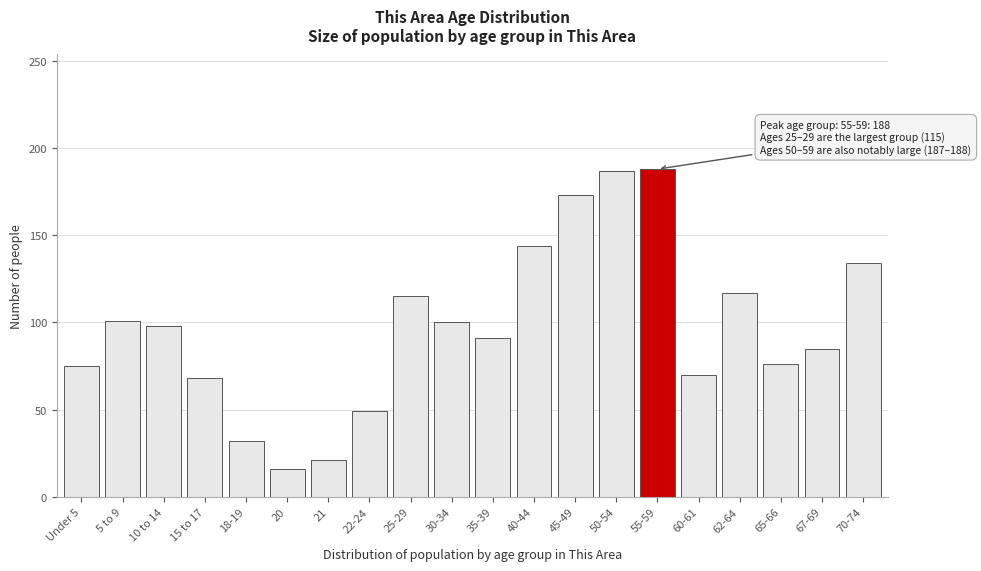

What is the maximum value shown in the chart?

188